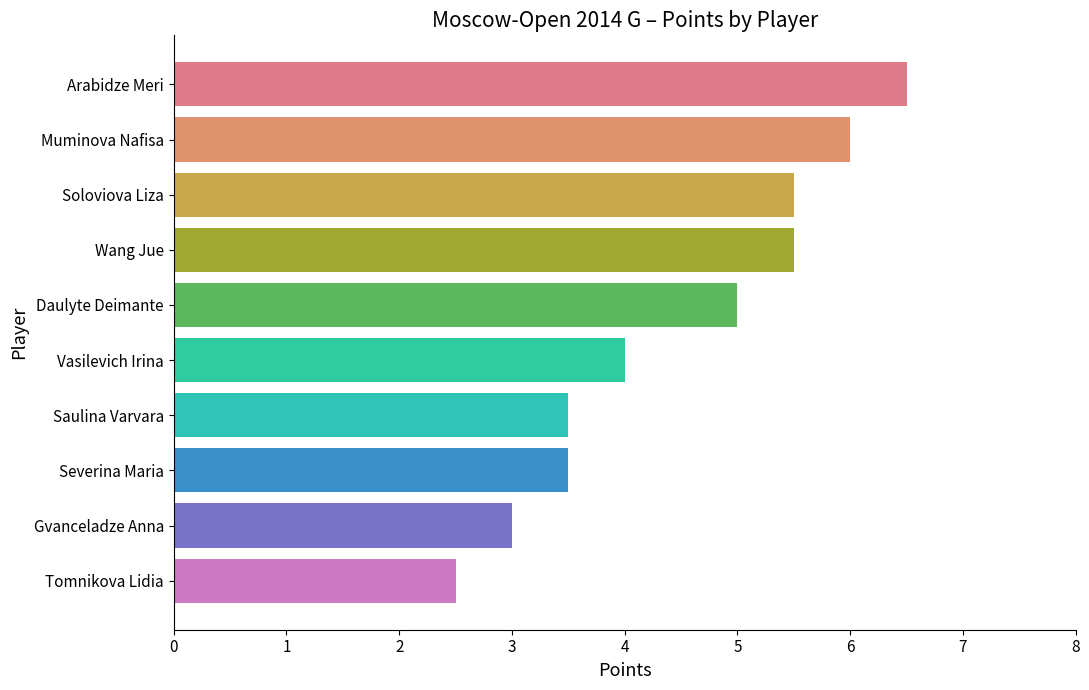

How many data points does each series have?

10